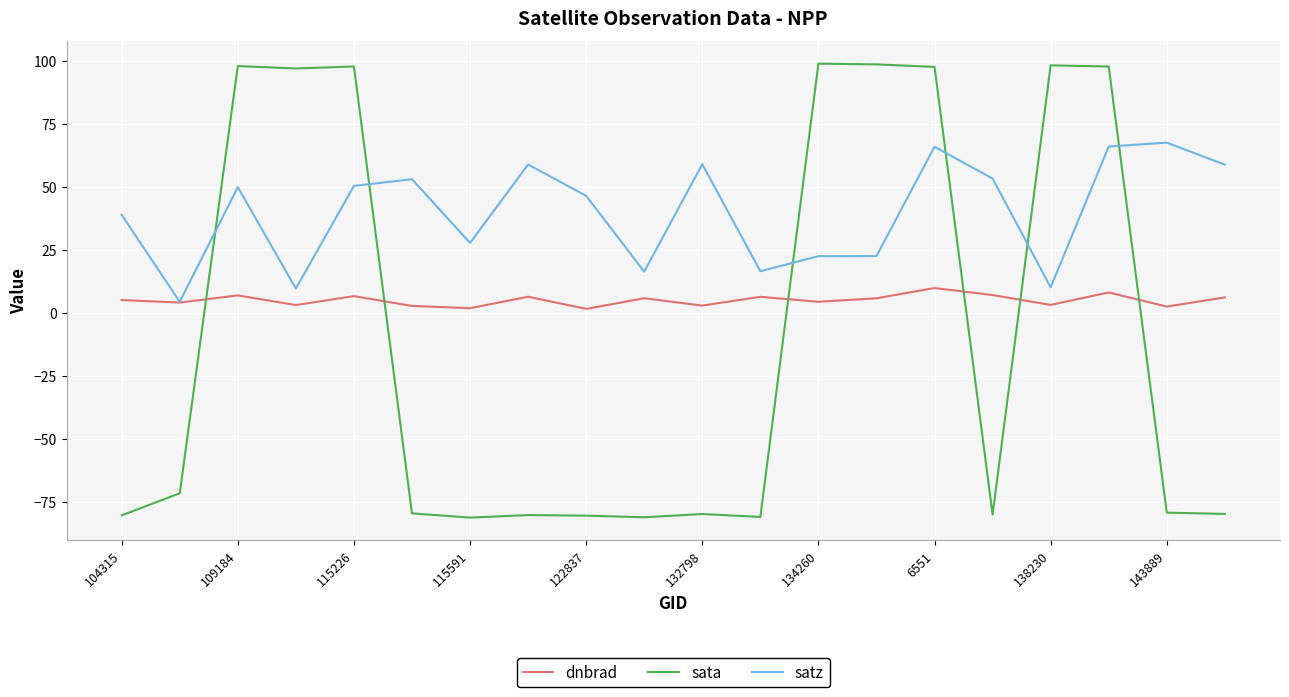

How many lines are shown in the chart?

3